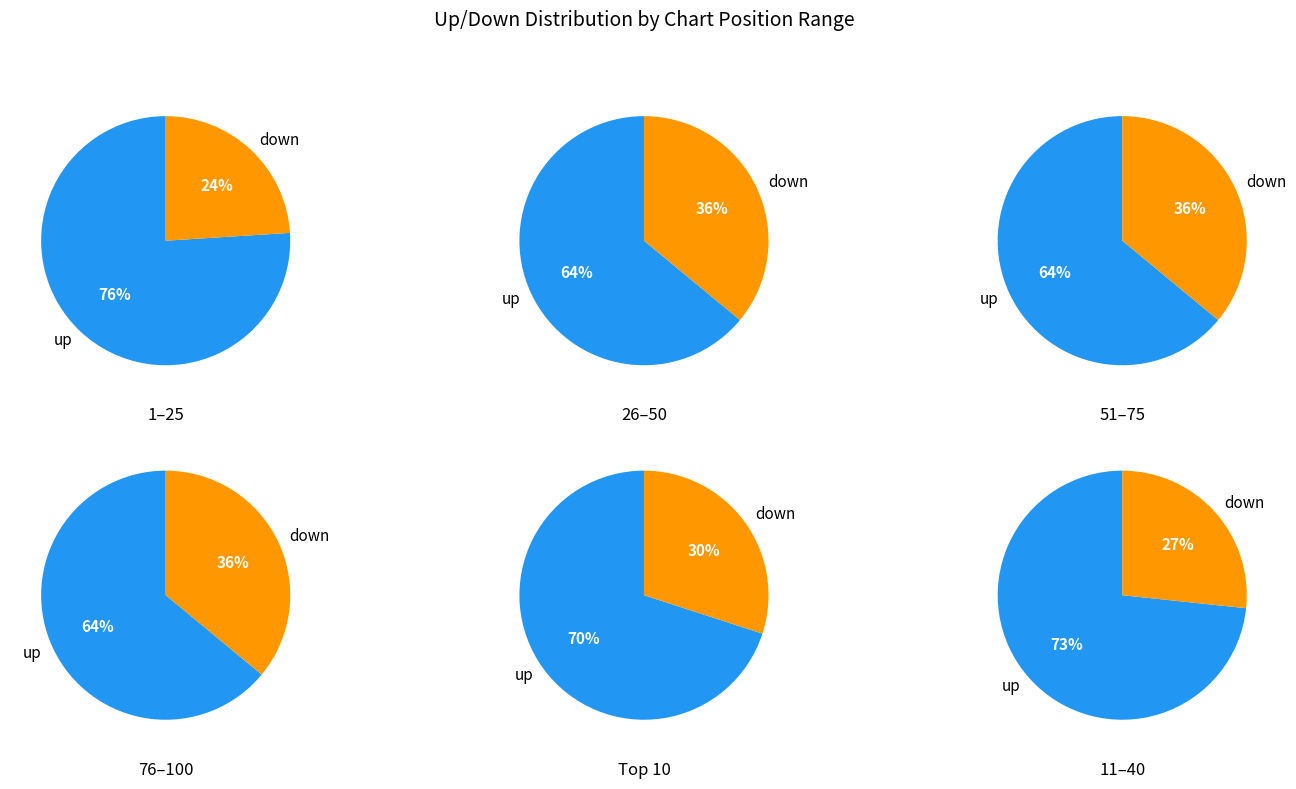

Rank the categories by value from highest to lowest.

up, down